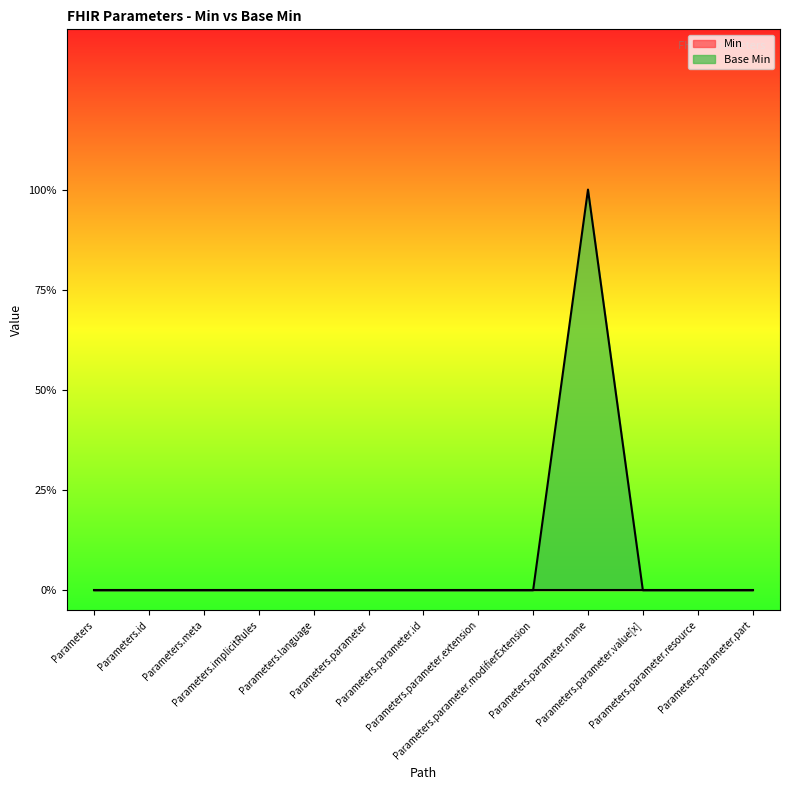

How many lines are shown in the chart?

1